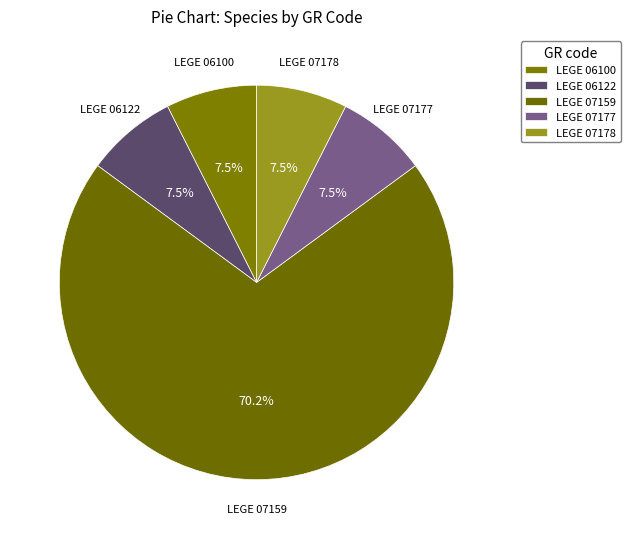

Count the number of slices in the pie.

5